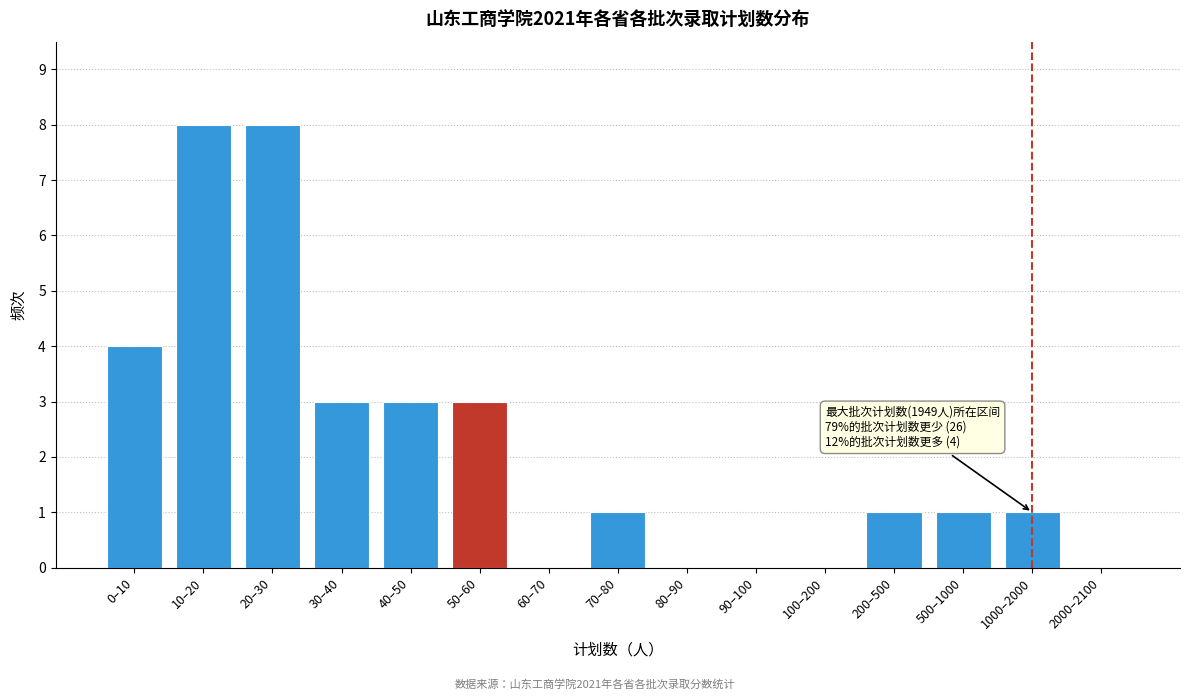

Reading right to left, transcribe all the data shown in this chart.

2000–2100=0	1000–2000=1	500–1000=1	200–500=1	100–200=0	90–100=0	80–90=0	70–80=1	60–70=0	50–60=3	40–50=3	30–40=3	20–30=8	10–20=8	0–10=4